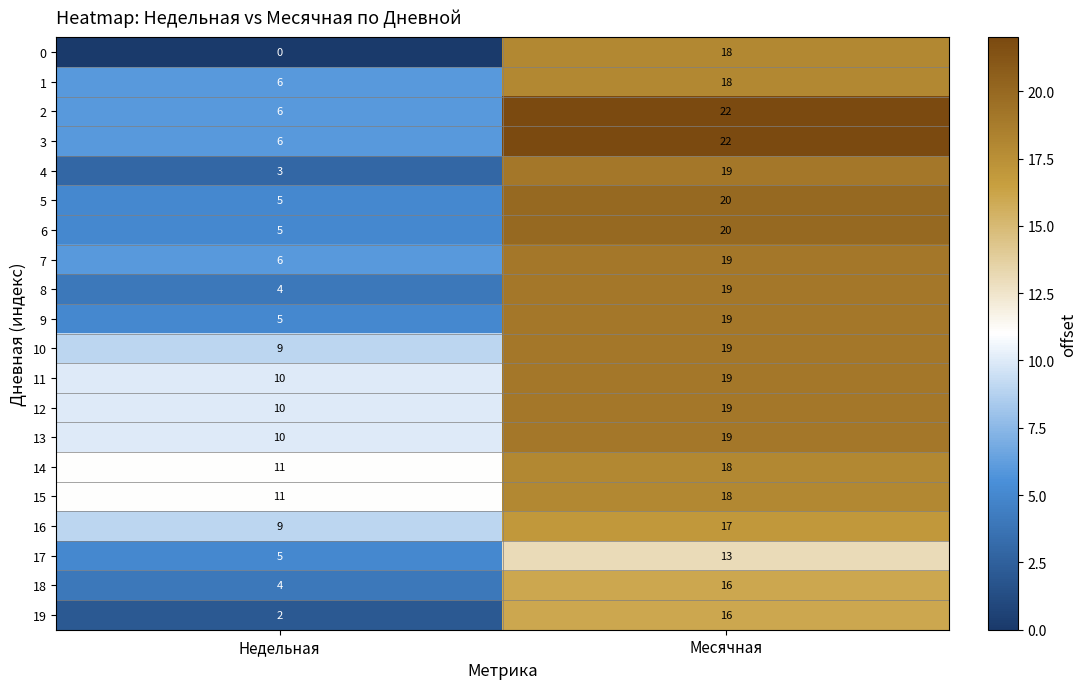

What is the greatest value displayed?

22